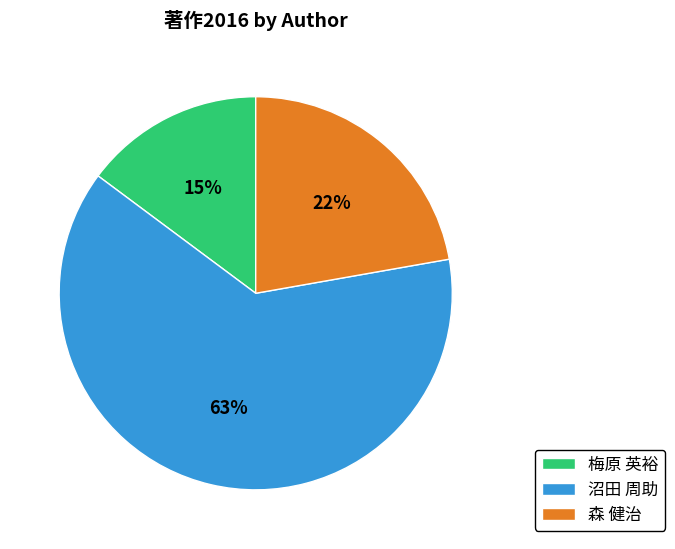

Does 沼田 周助 account for over 50% of the chart?

Yes